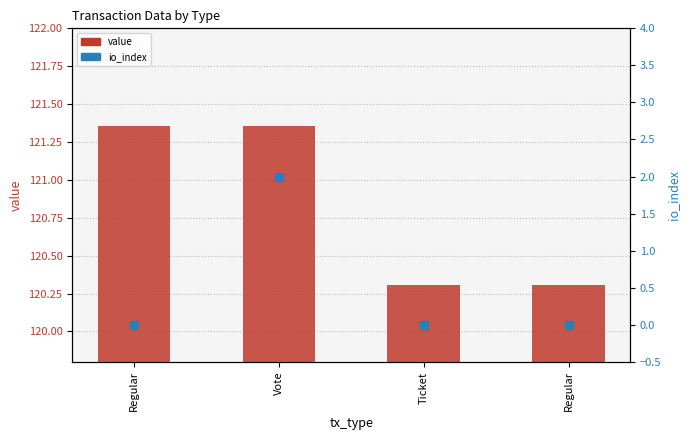

What is the total value across all series at Vote?

123.4